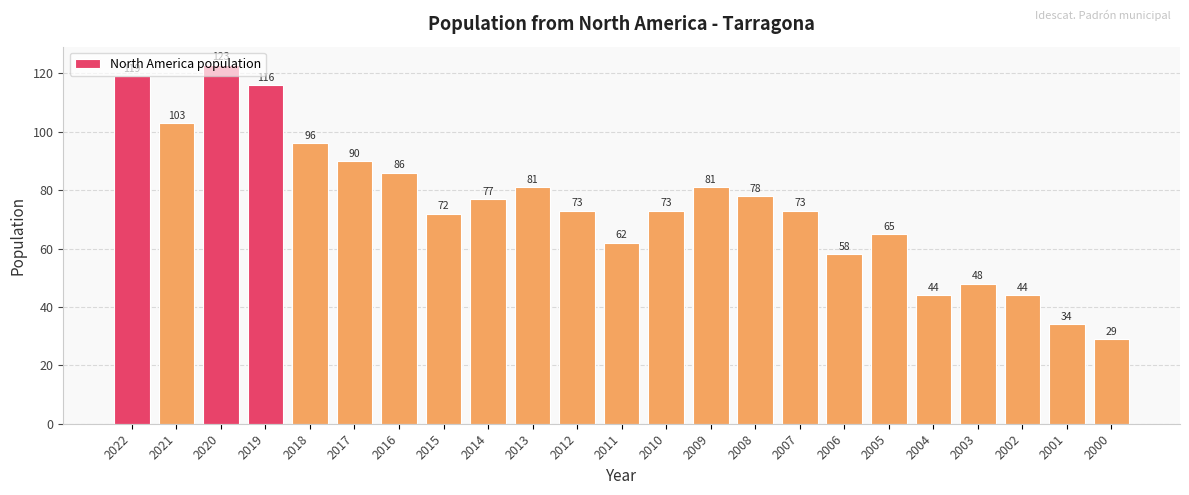

Reading left to right, list all the values displayed in this chart.

2022=119	2021=103	2020=123	2019=116	2018=96	2017=90	2016=86	2015=72	2014=77	2013=81	2012=73	2011=62	2010=73	2009=81	2008=78	2007=73	2006=58	2005=65	2004=44	2003=48	2002=44	2001=34	2000=29